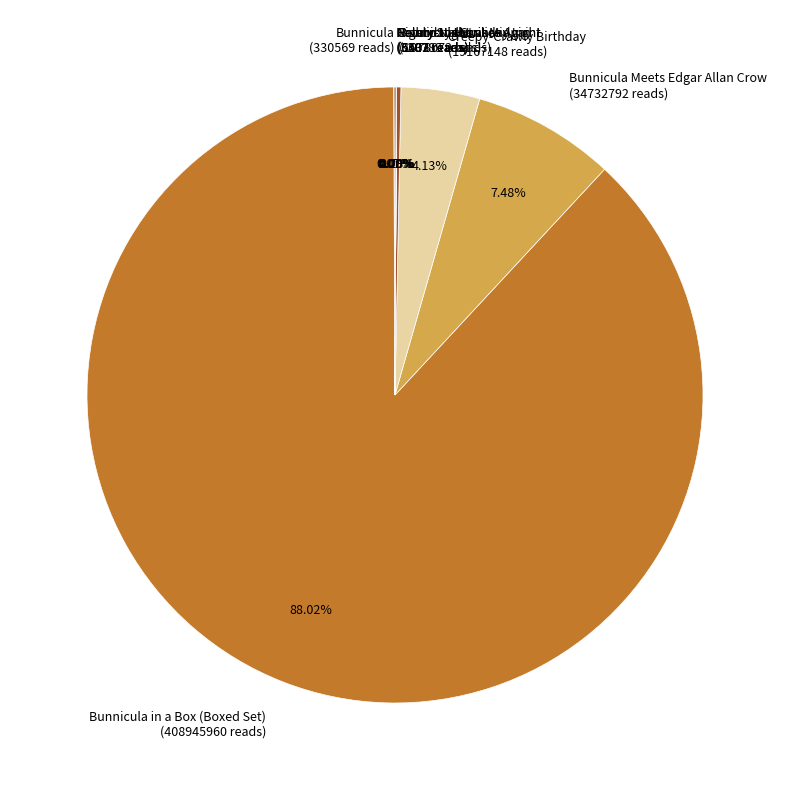

What is the change in value from Bunnicula Meets Edgar Allan Crow to Nighty-Nightmare?

-34726159